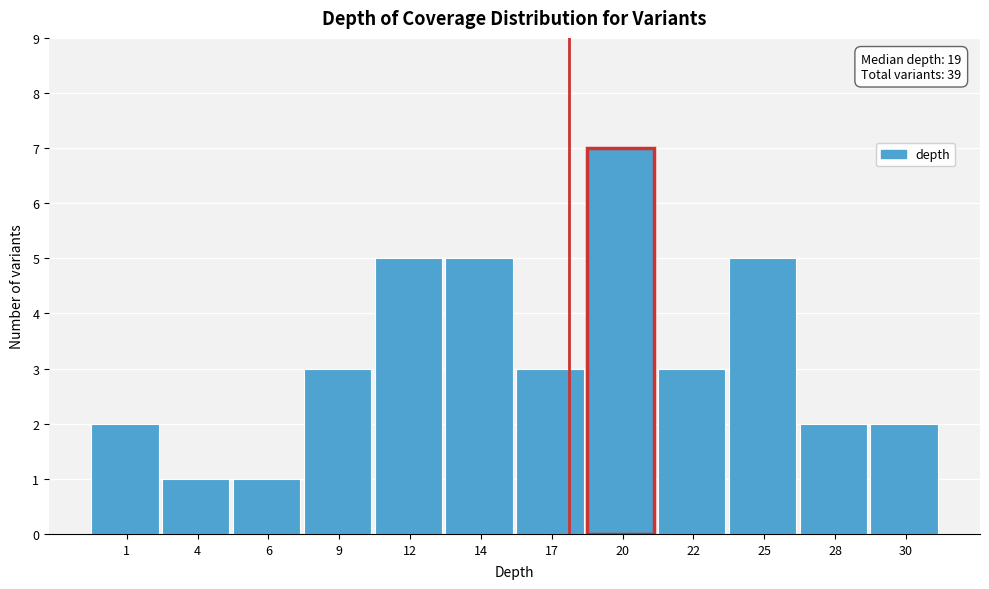

Reading right to left, transcribe all the data shown in this chart.

30=2	28=2	25=5	22=3	20=7	17=3	14=5	12=5	9=3	6=1	4=1	1=2